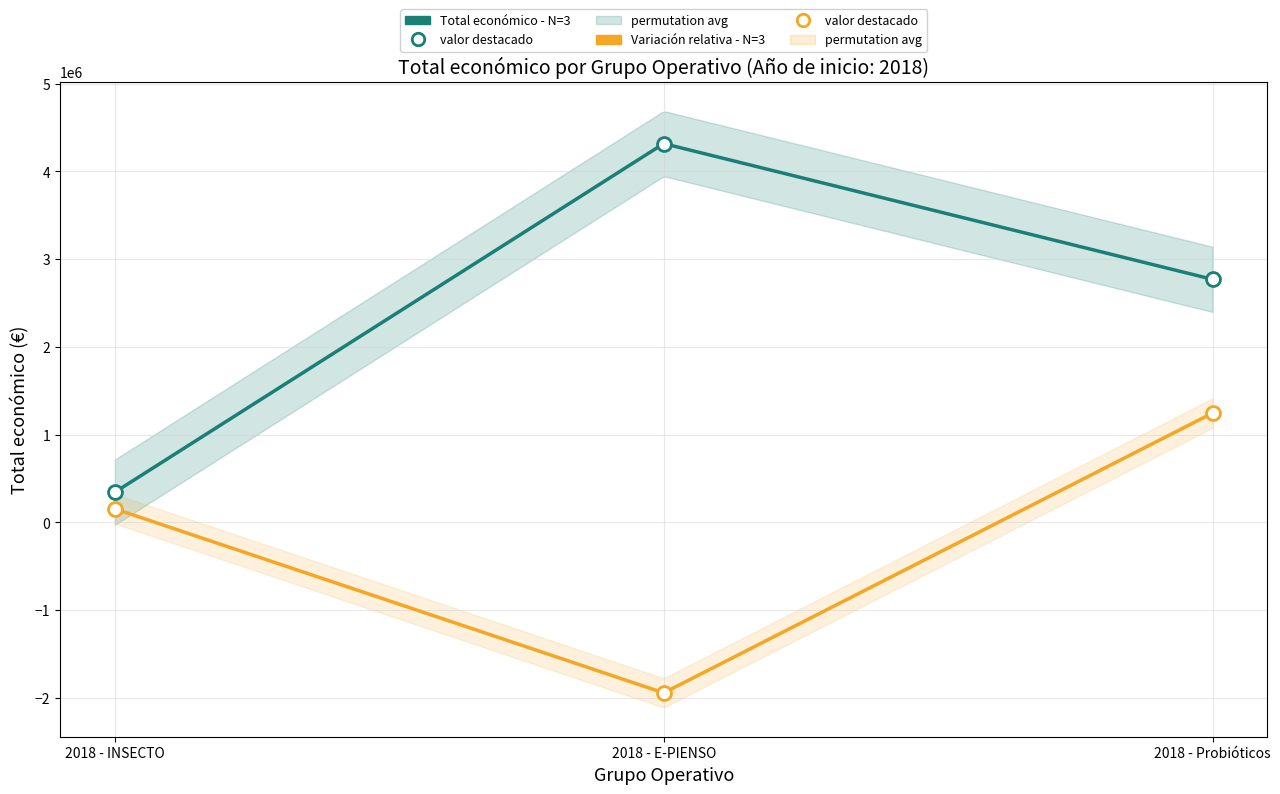

How many data points in Total económico - N=3 are less than 2769359?

1